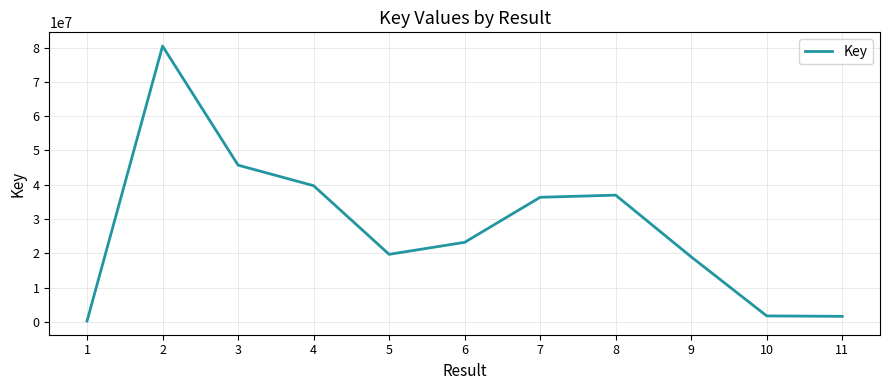

Where does the data first go above 23243893?

2